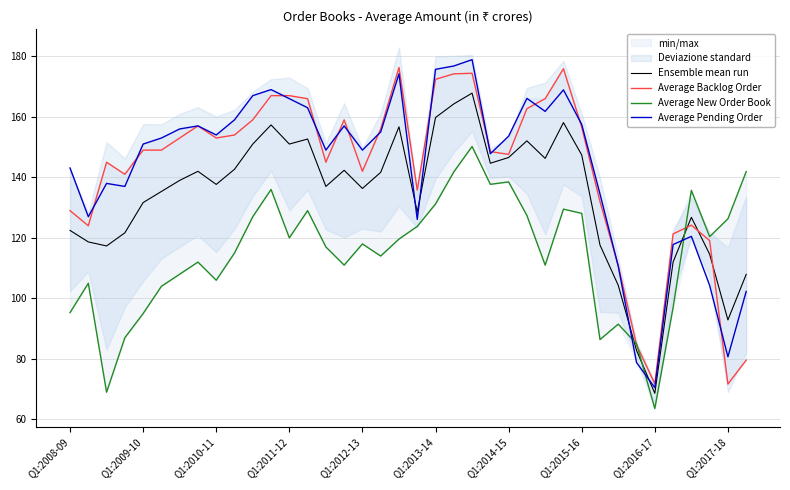

True or false: Average Pending Order has a value of 246.4 at Q1:2012-13.

False